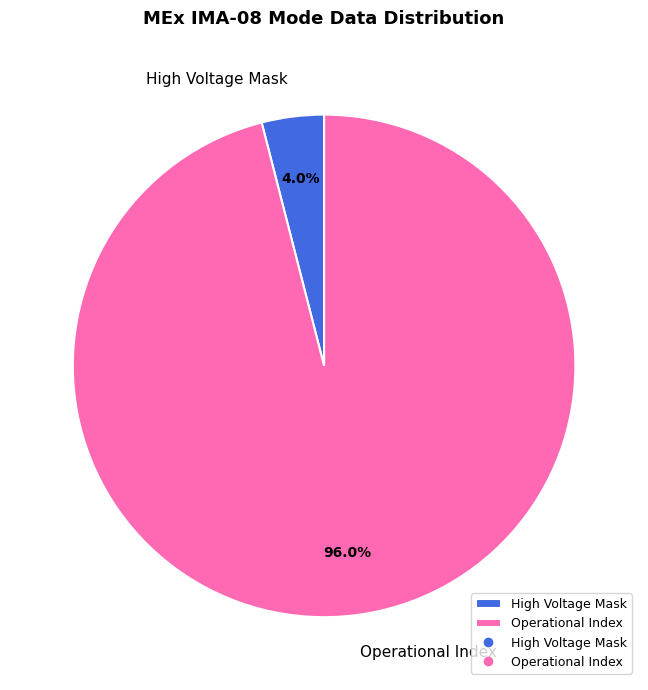

Does Operational Index account for over 50% of the chart?

Yes